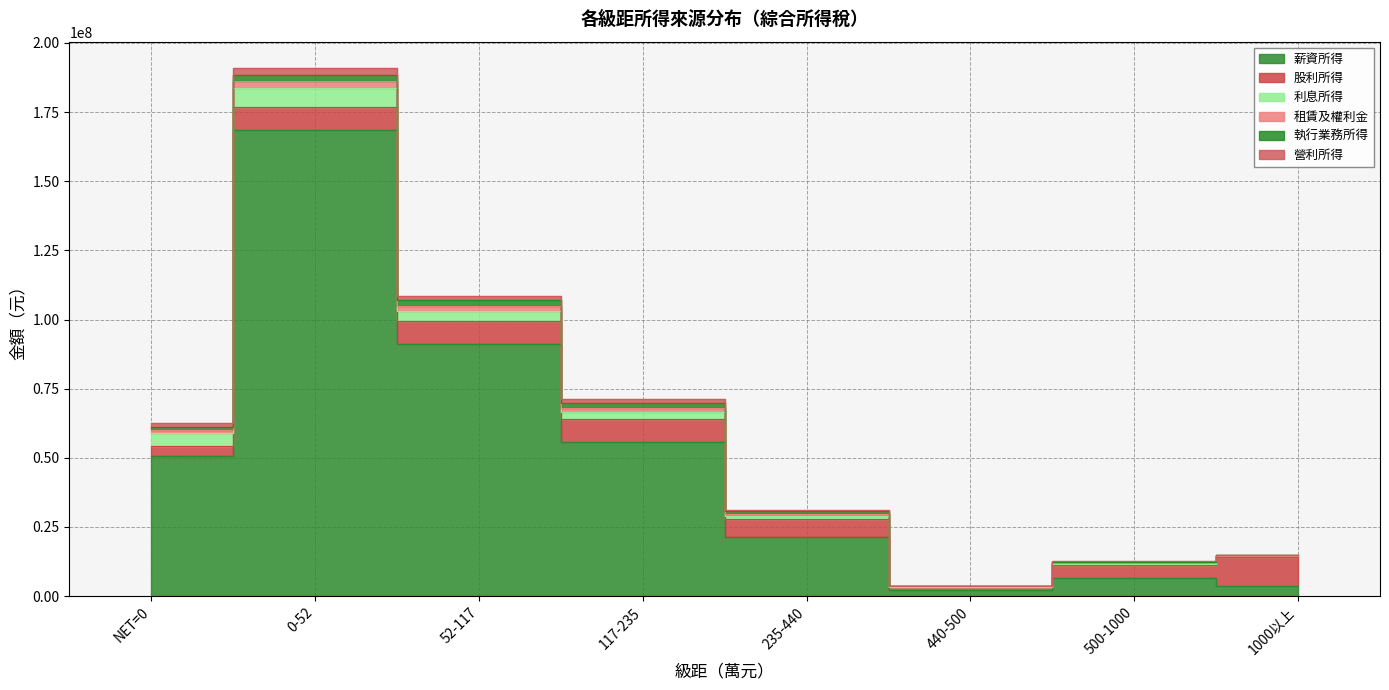

Rank the categories by 租賃及權利金 value from highest to lowest.

0-52, 52-117, 117-235, NET=0, 235-440, 500-1000, 1000以上, 440-500